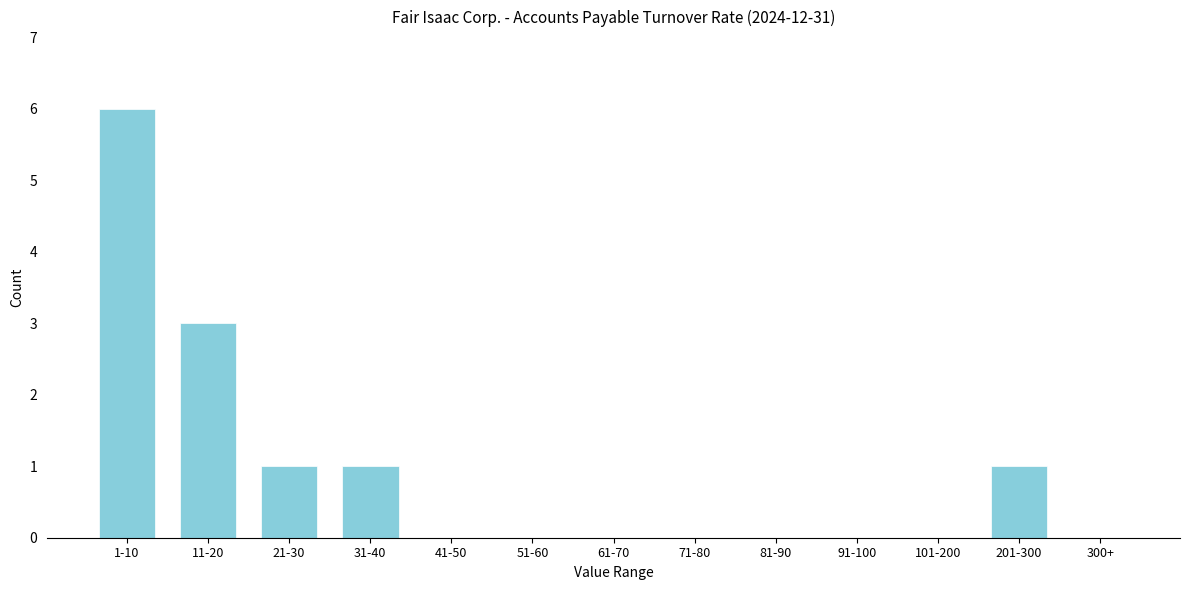

What is the greatest value displayed?

6